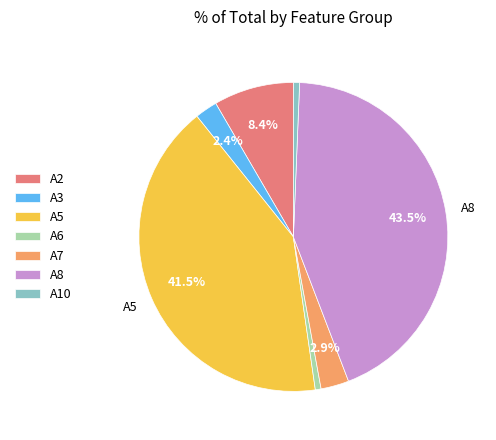

Between A2 and A6, which is larger?

A2